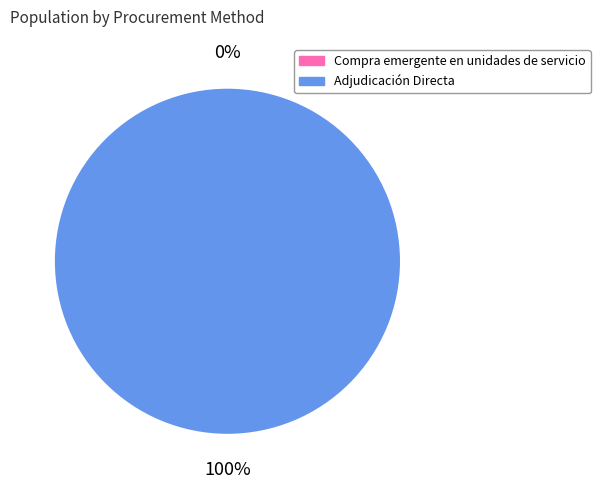

Count the number of slices in the pie.

2